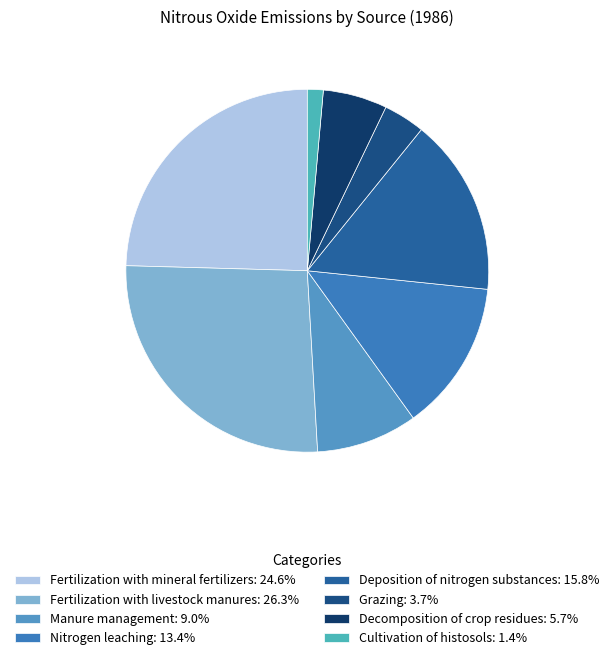

What percentage is NOT represented by Grazing?

96.3%